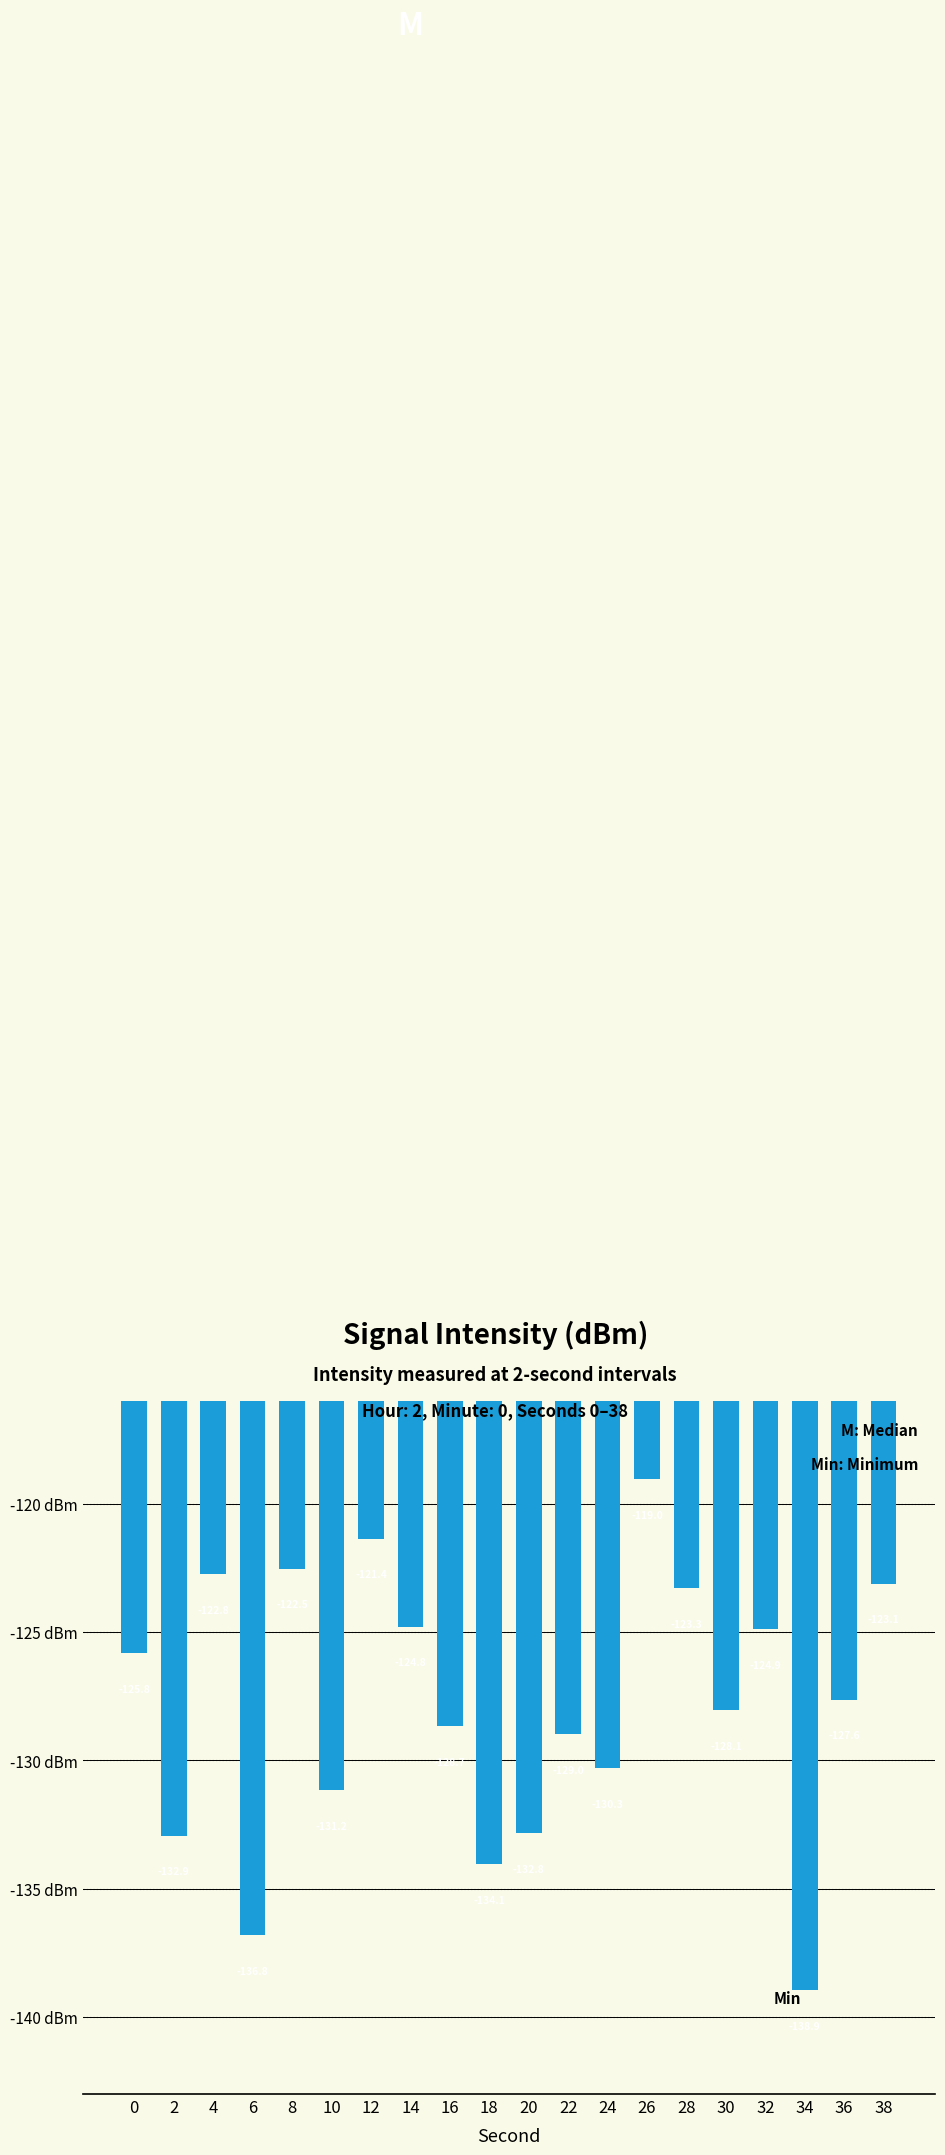

At which category does the chart reach its minimum across all series?

34